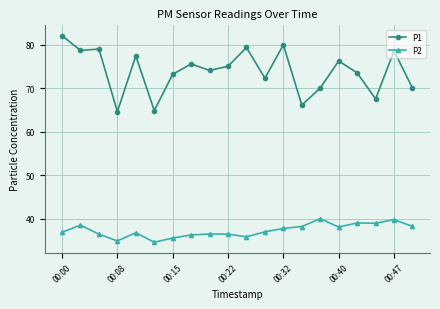

Is this an area chart (filled region under the line)?

No